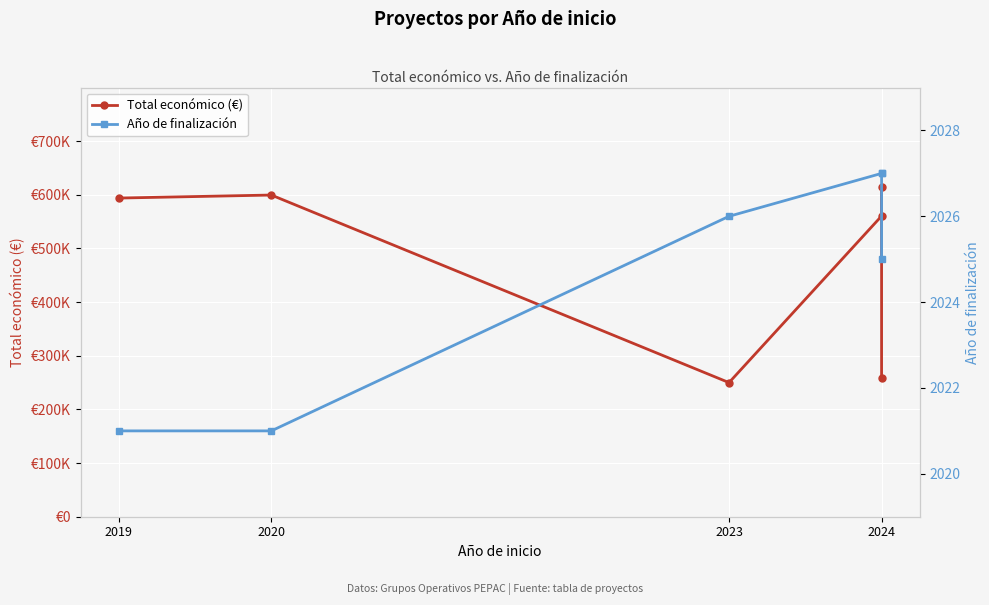

The value of Año de finalización at 2024 is 2027. True or false?

True